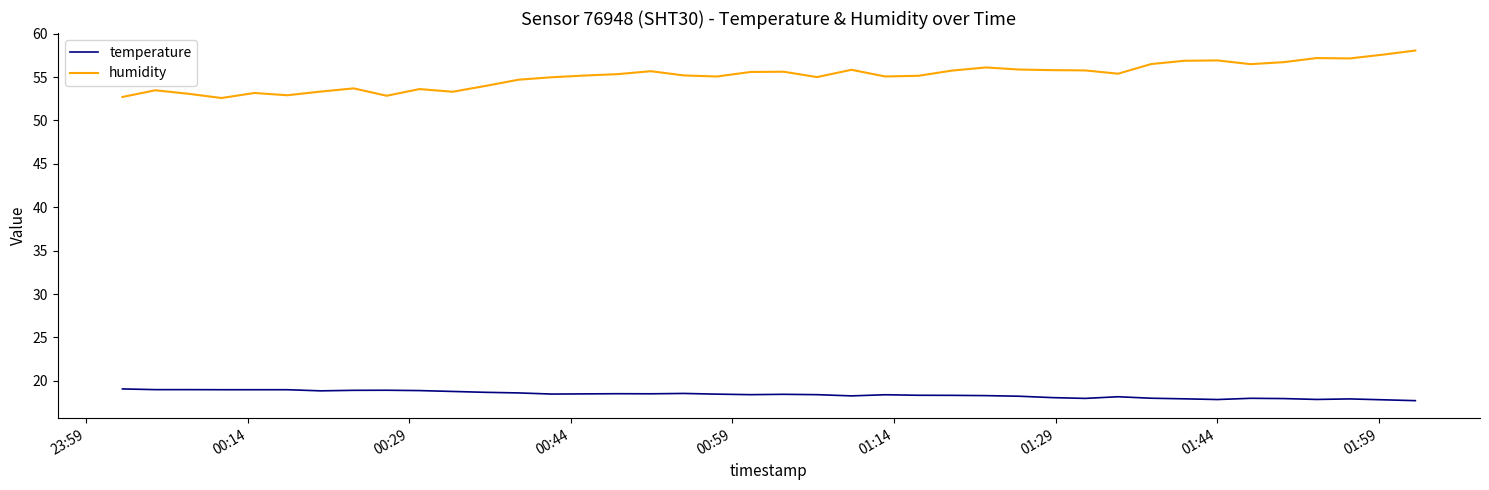

True or false: temperature and humidity cross at least once.

False